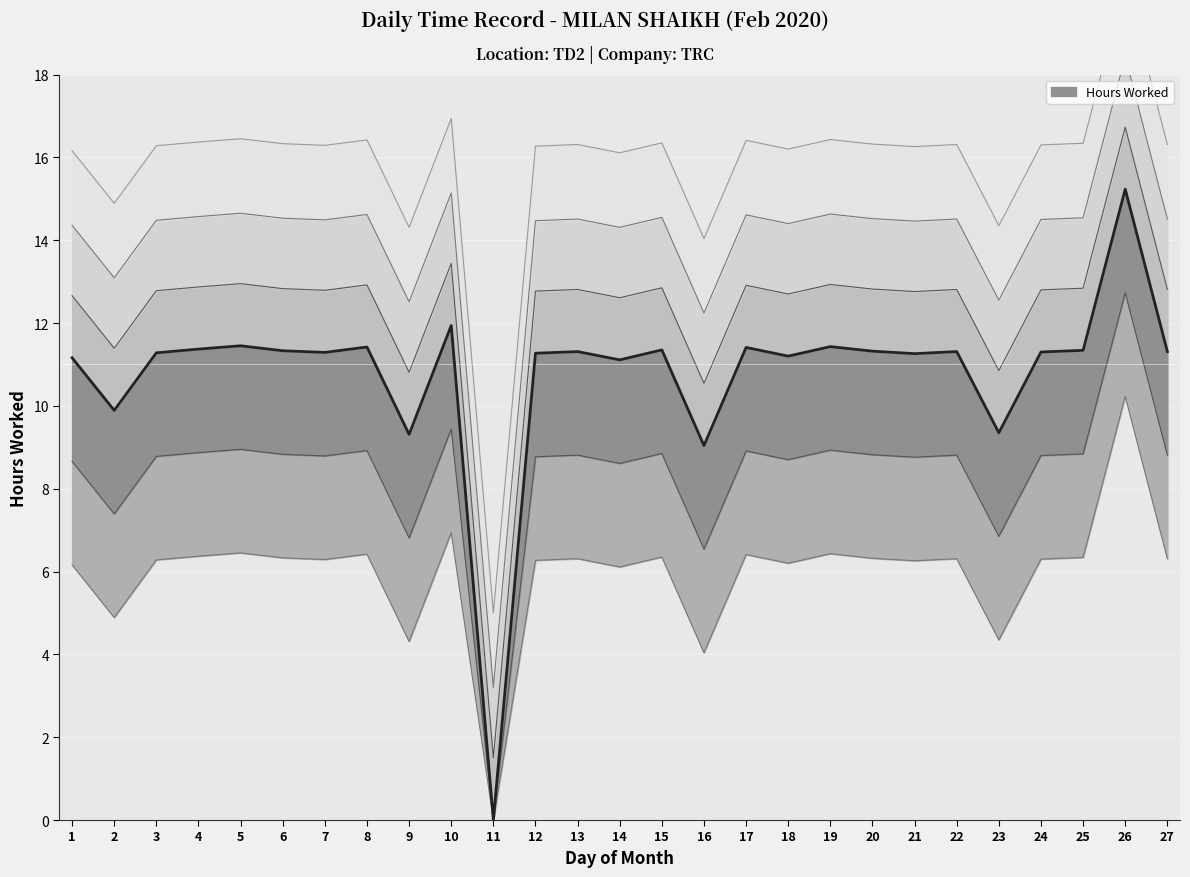

What is the value of the 15th point from the left?

11.3